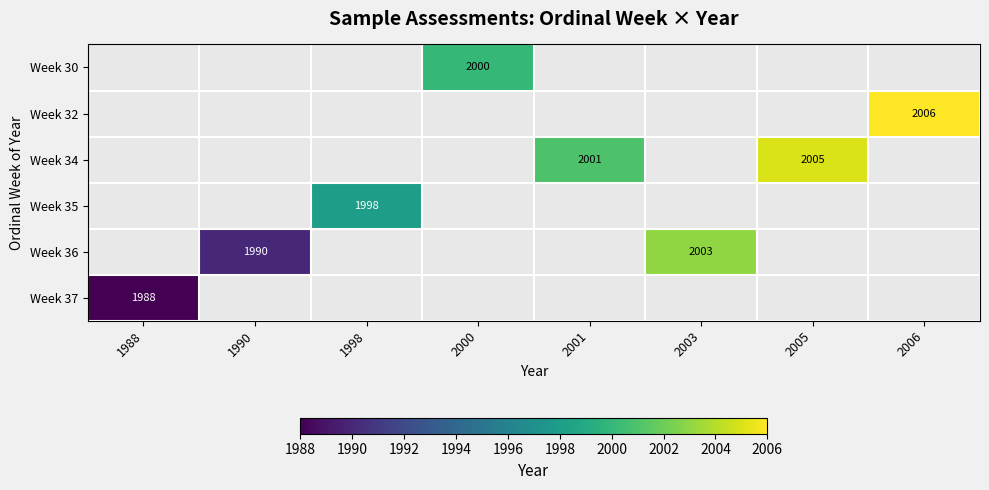

The Week 35 series shows 423 at 1998. True or false?

False